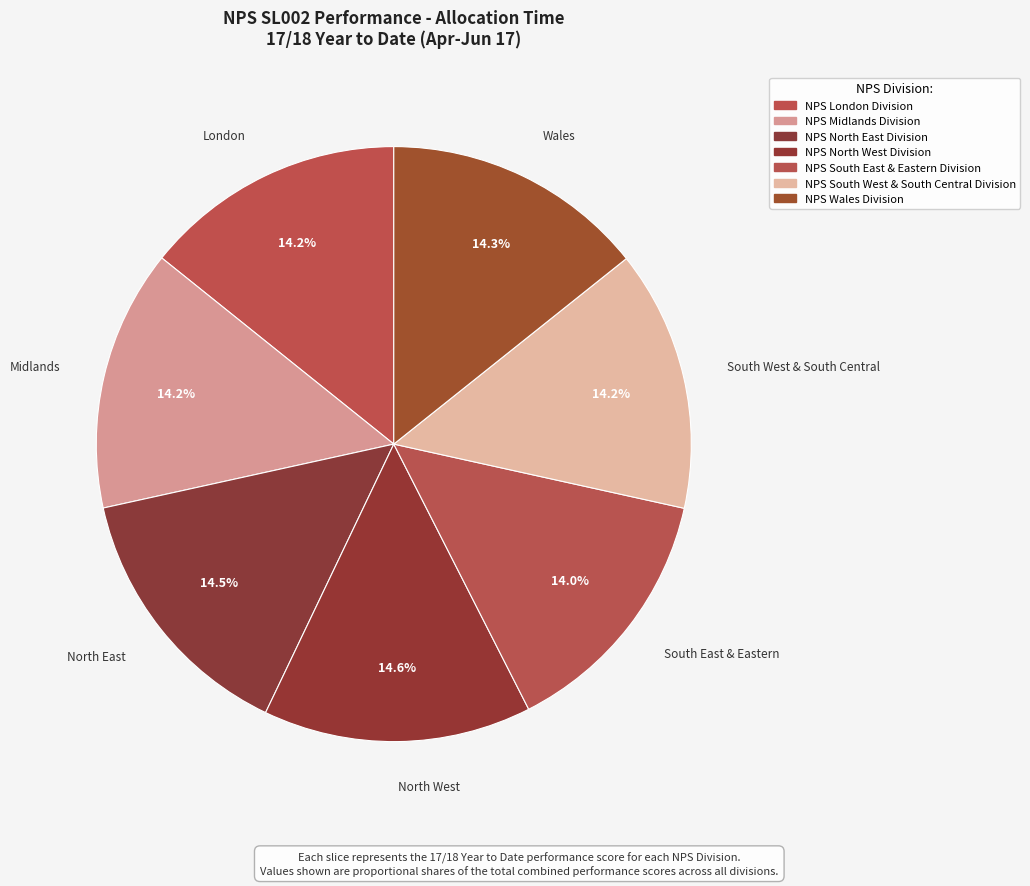

How many segments does this pie chart have?

7